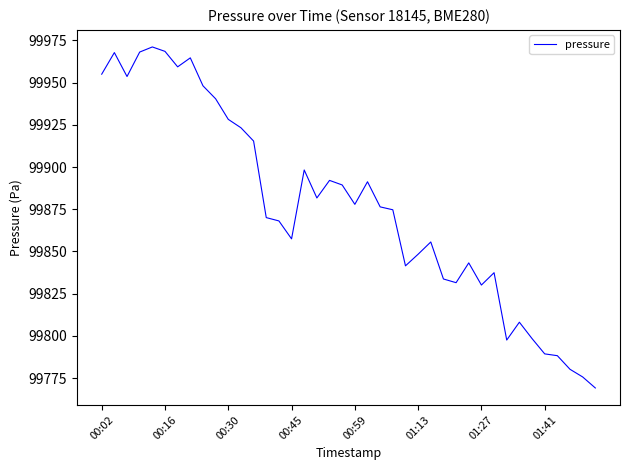

What is the minimum value shown in the chart?

99769.2